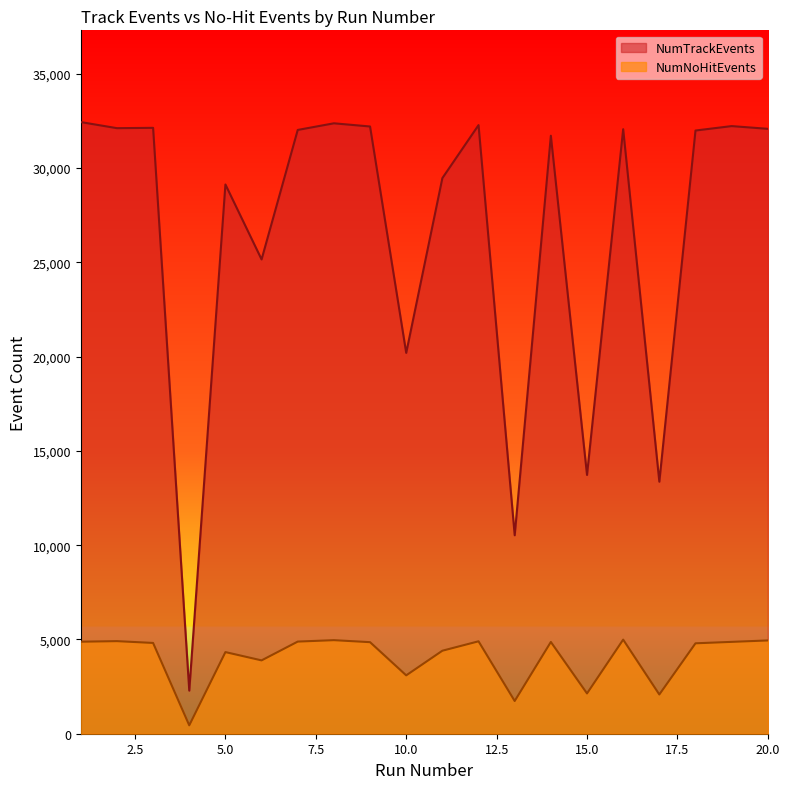

Count the number of categories in the chart.

20